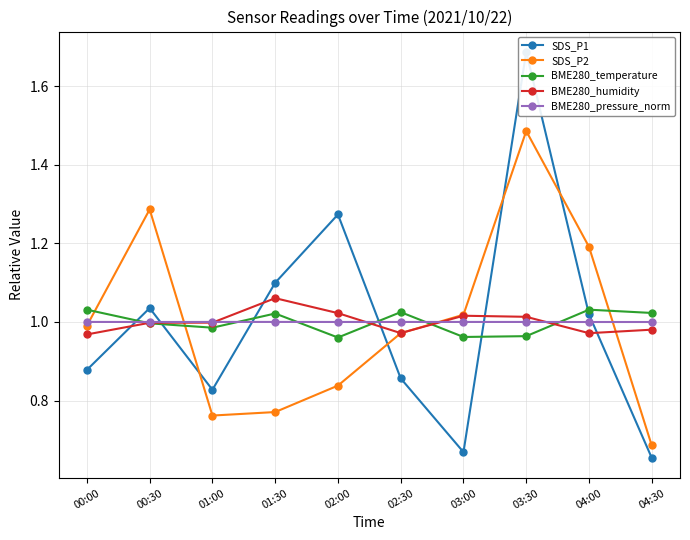

Reading left to right, extract all data points from this chart.

SDS_P1: 0.9	1.0	0.8	1.1	1.3	0.9	0.7	1.7	1.0	0.7
SDS_P2: 1.0	1.3	0.8	0.8	0.8	1.0	1.0	1.5	1.2	0.7
BME280_temperature: 1.0	1.0	1.0	1.0	1.0	1.0	1.0	1.0	1.0	1.0
BME280_humidity: 1.0	1.0	1.0	1.1	1.0	1.0	1.0	1.0	1.0	1.0
BME280_pressure_norm: 1.0	1.0	1.0	1.0	1.0	1.0	1.0	1.0	1.0	1.0